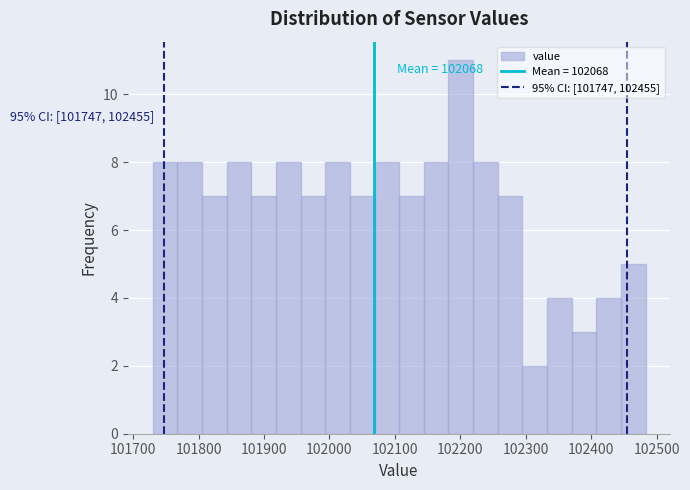

Around what value on the x-axis is the tallest bar? Give the approximate position of its centre, as read against the axis.

102200